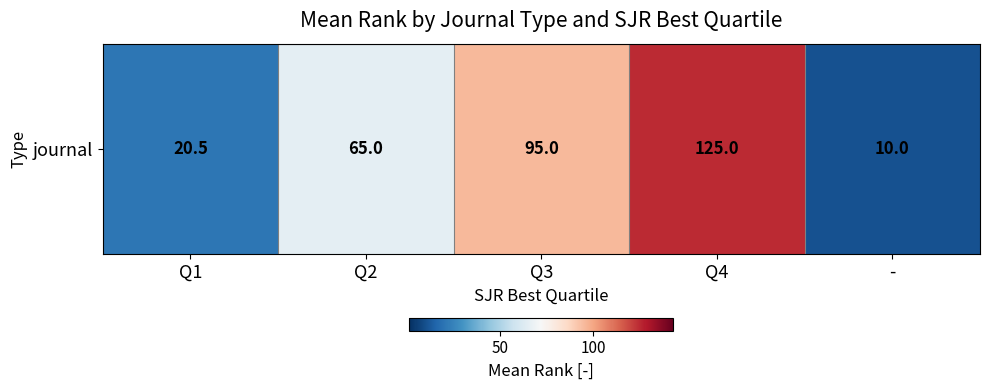

The chart shows a value of 183.2 at Q4. True or false?

False